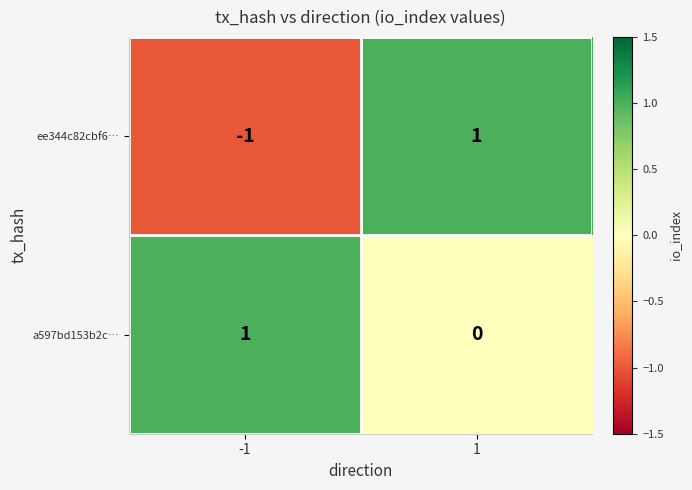

Reading right to left, transcribe all the data shown in this chart.

ee344c82cbf6…: 1	-1
a597bd153b2c…: 0	1